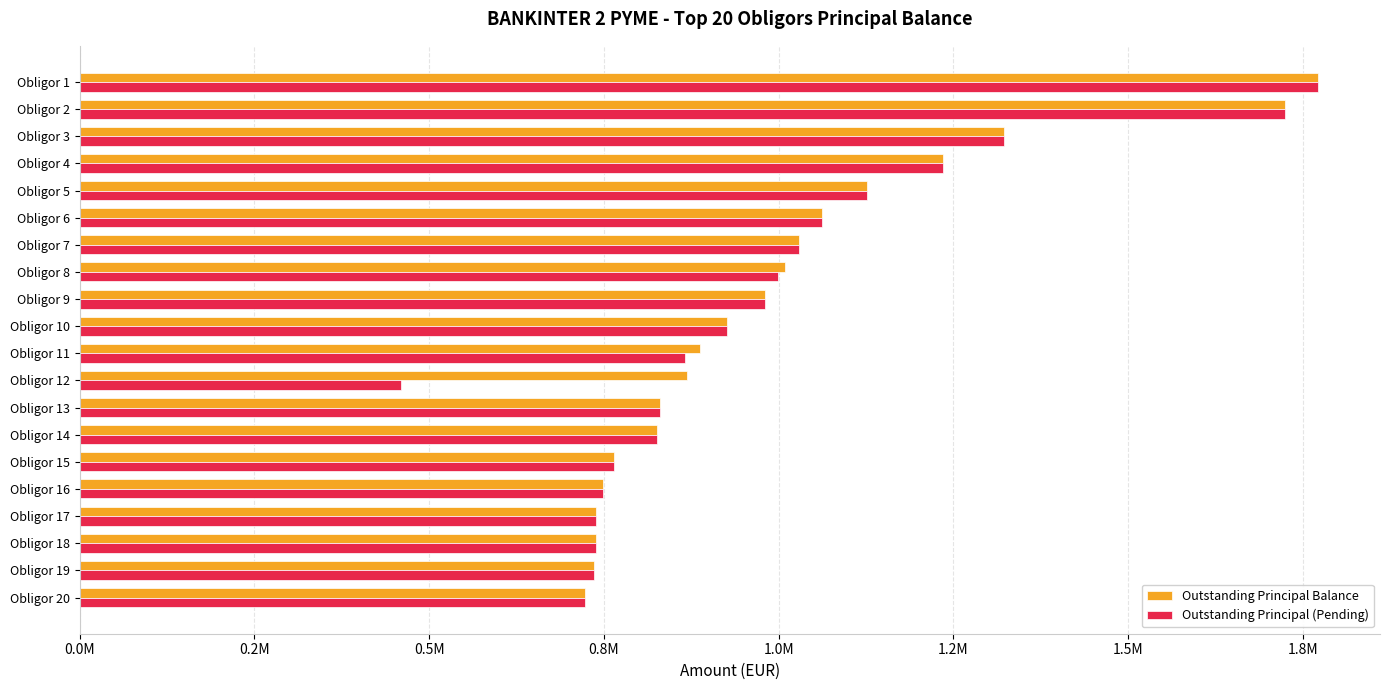

What are all the series names shown in the legend?

Outstanding Principal Balance, Outstanding Principal (Pending)